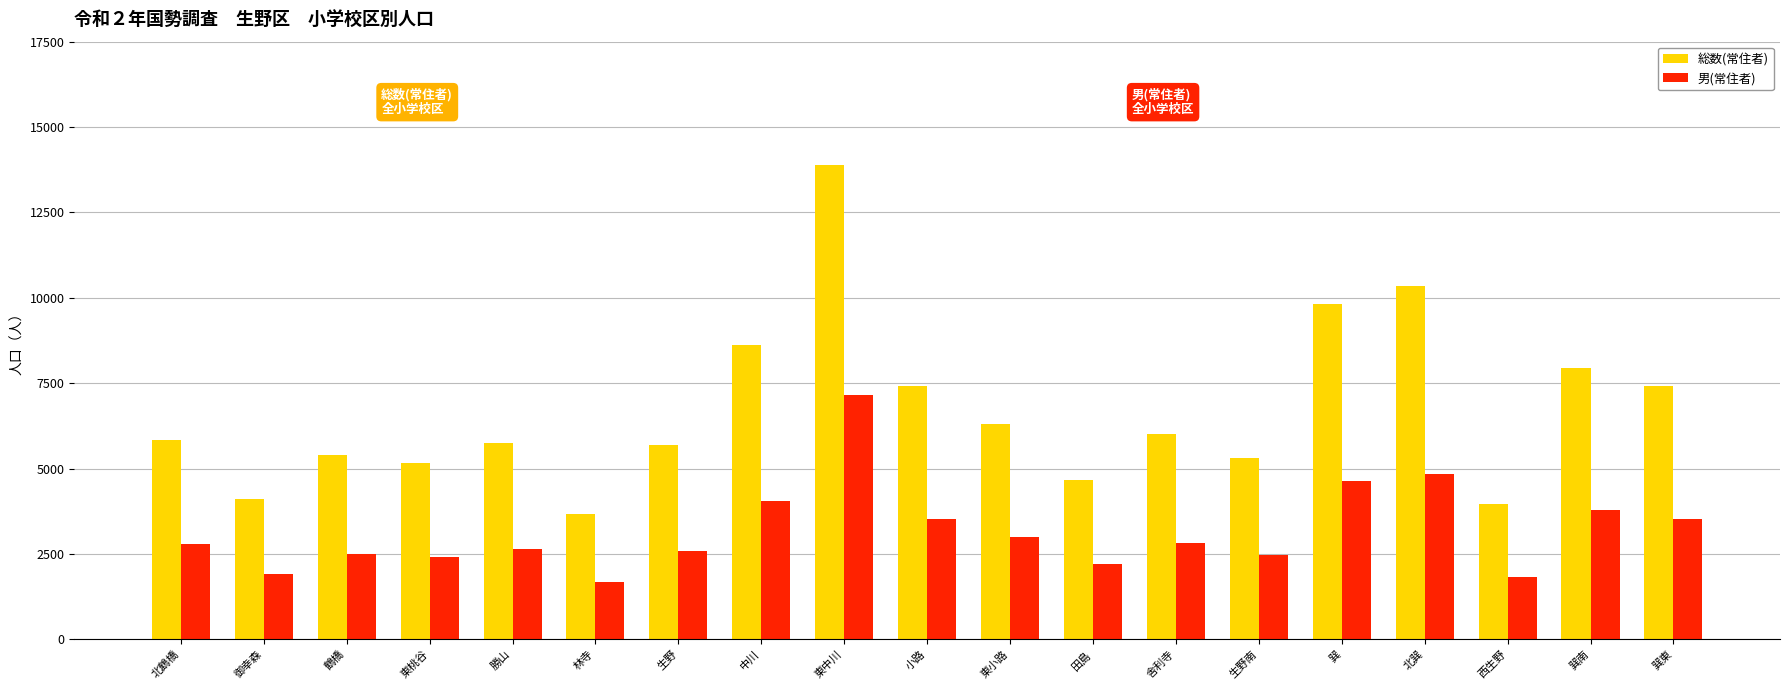

Which series has the largest range (max minus min)?

総数(常住者)